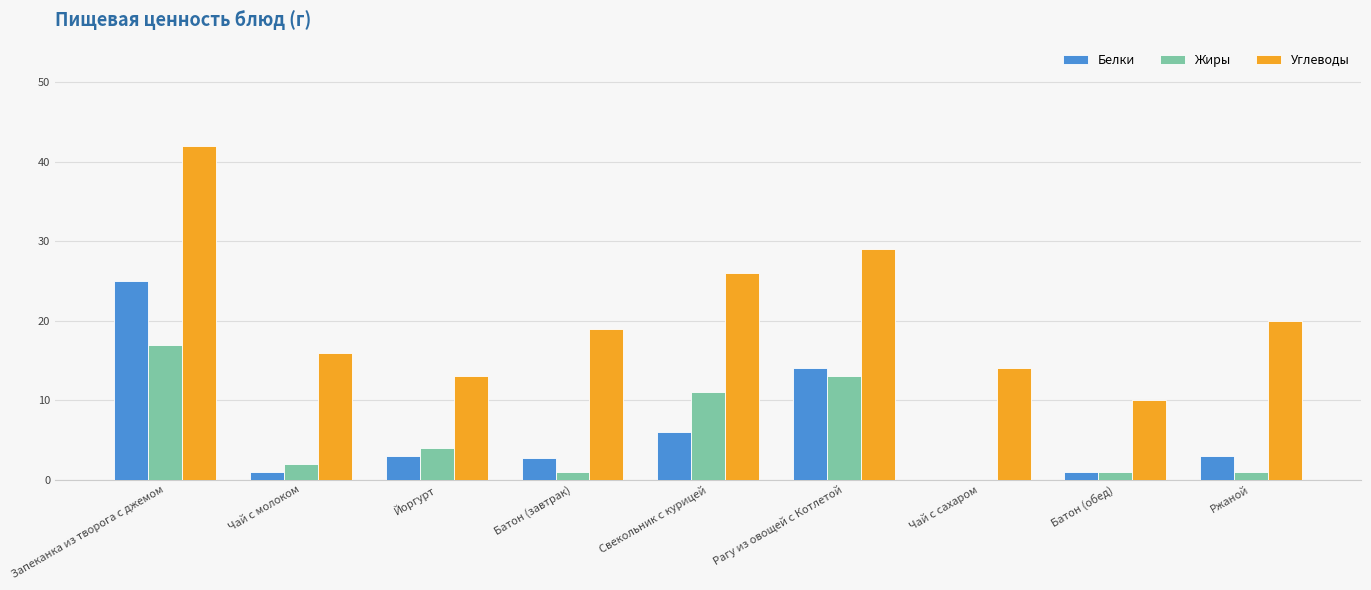

Which series has the widest spread of values?

Углеводы